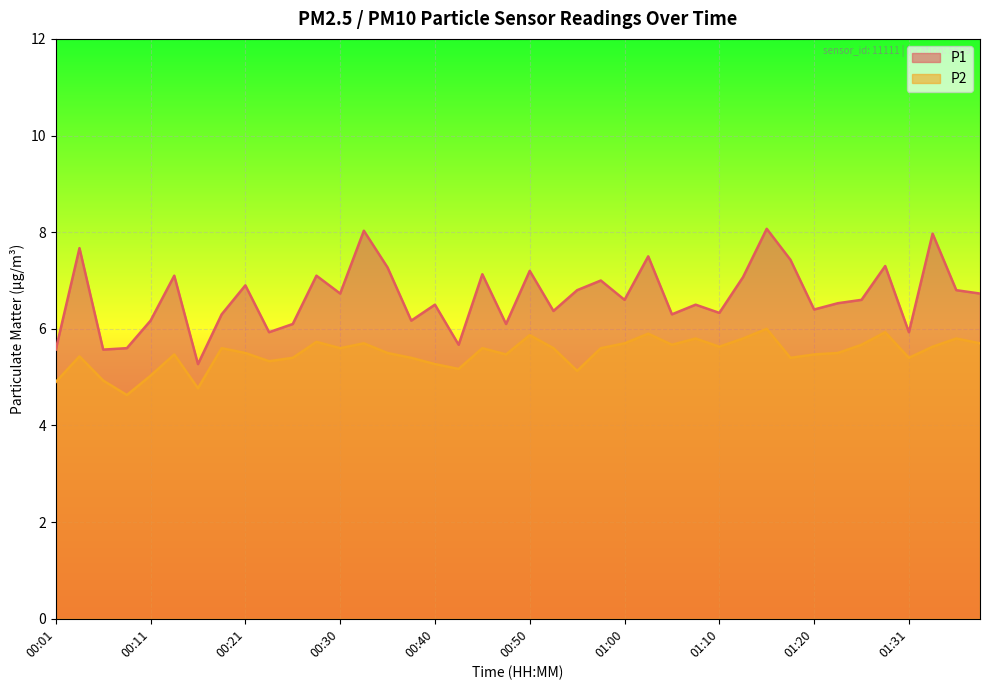

What is the difference between the P1 values at 00:38 and 00:33?

1.9